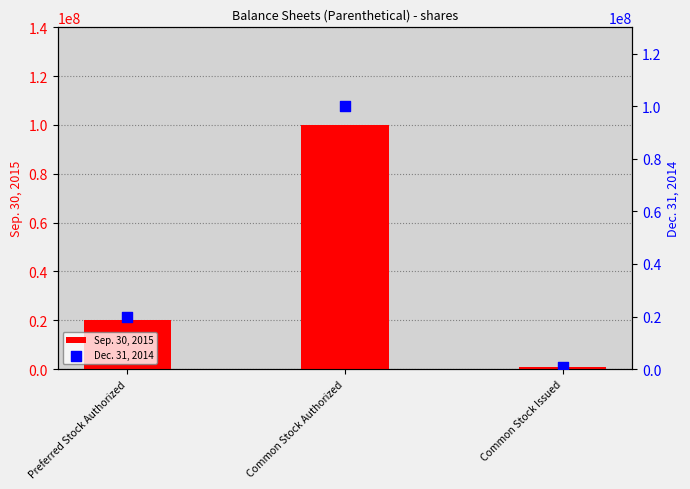

What is the total value across all series at Common Stock Issued?

2000000